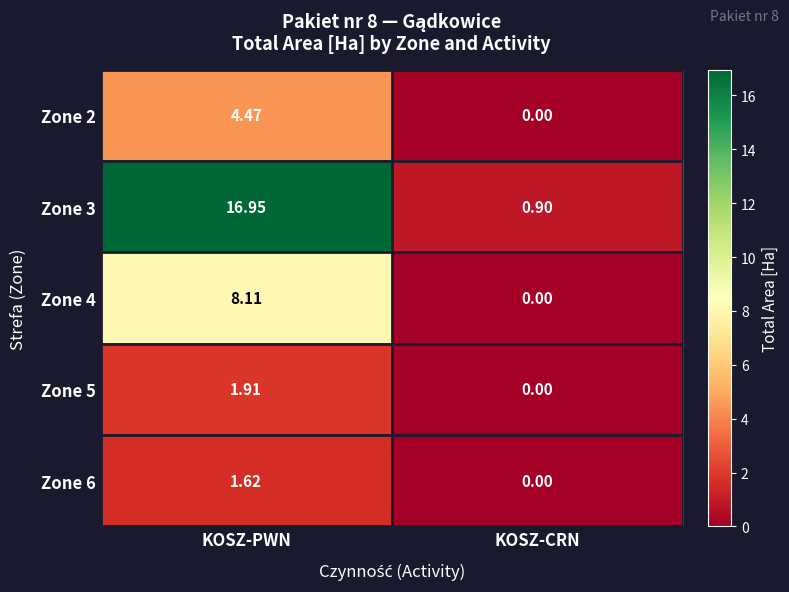

Is the value of Zone 3 at KOSZ-PWN greater than the value of Zone 5 at KOSZ-PWN?

Yes